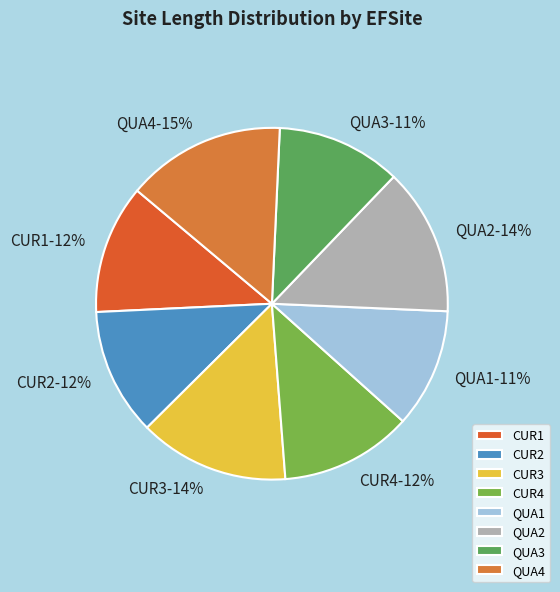

How many slices are in this pie chart?

8